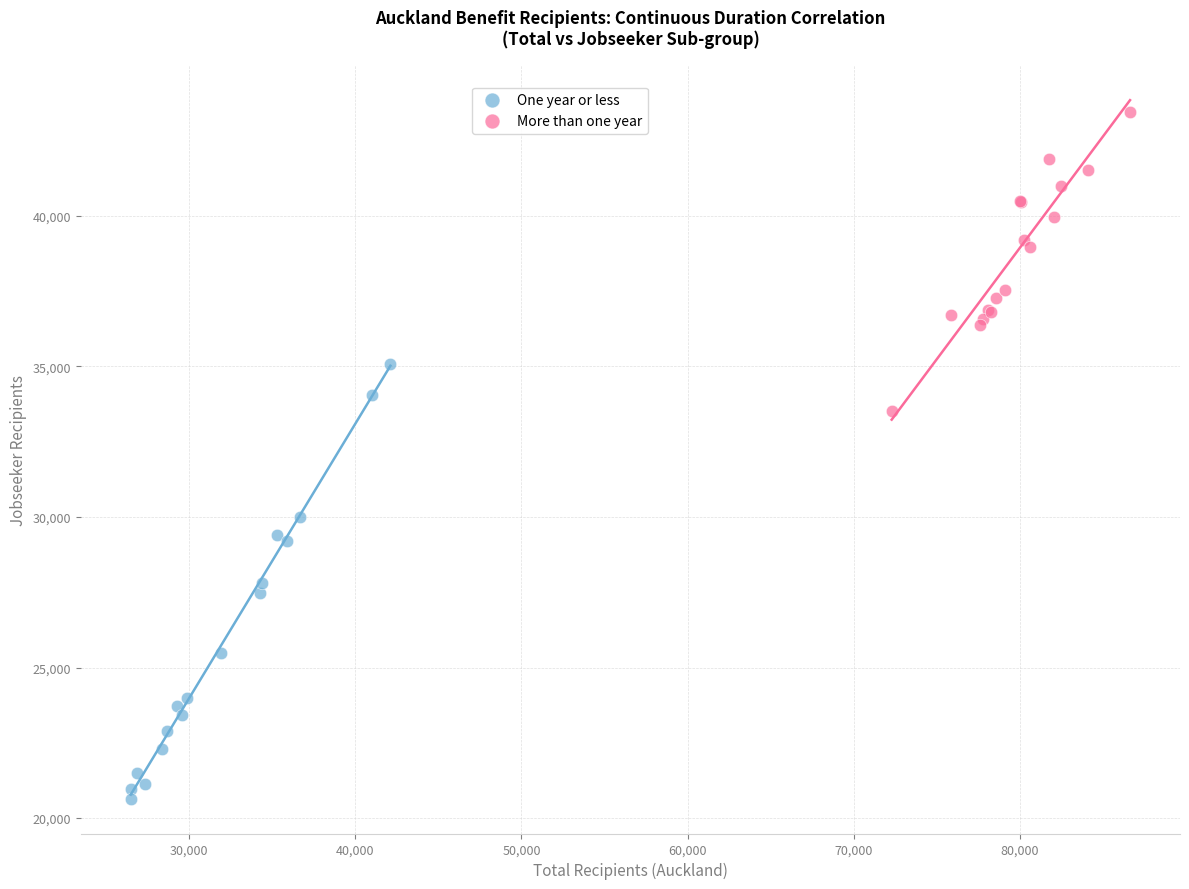

Which series contains the highest Y value?

More than one year